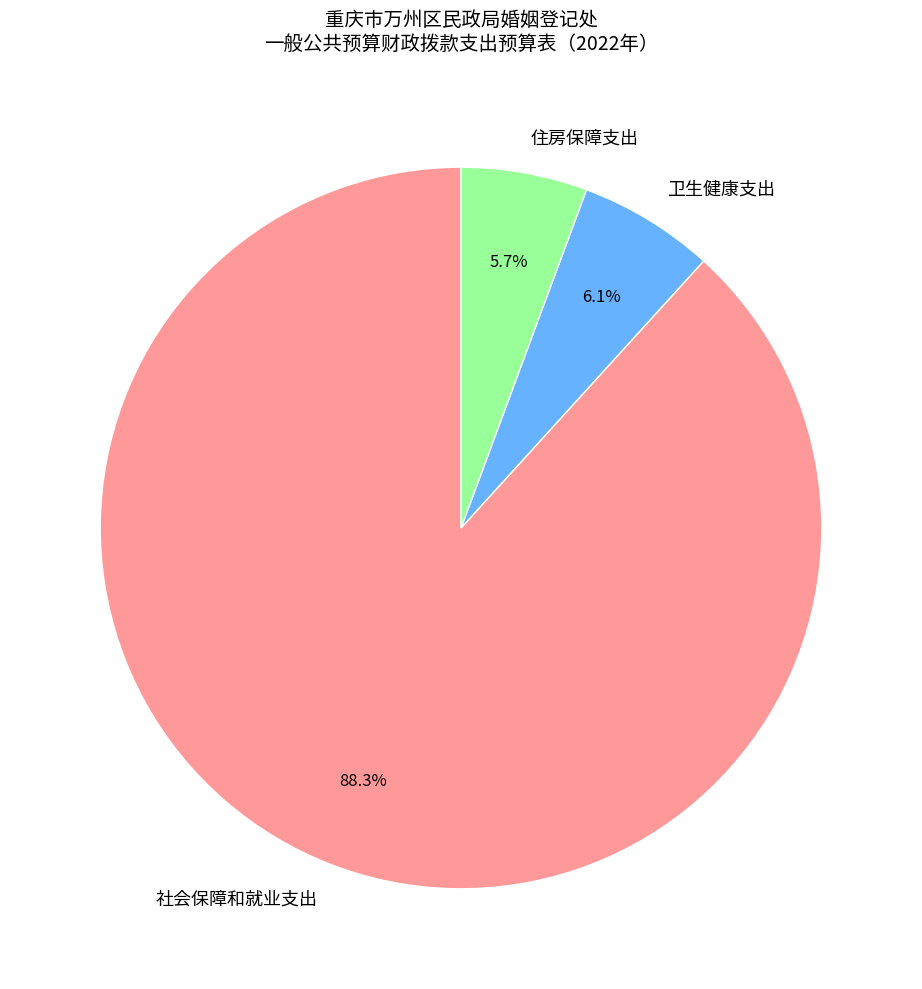

Which slice is the largest?

社会保障和就业支出